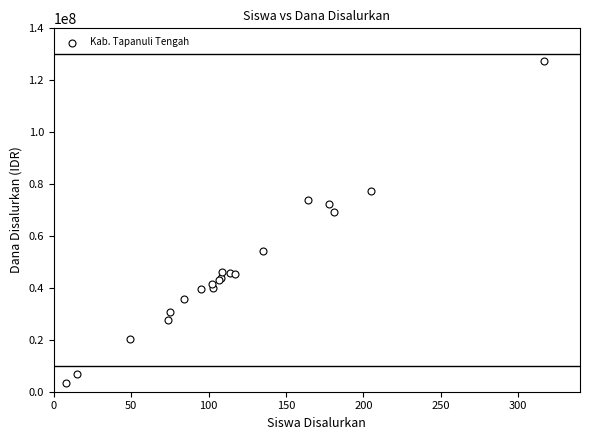

What Y value in the scatter plot is closest to 65362500?

69300000